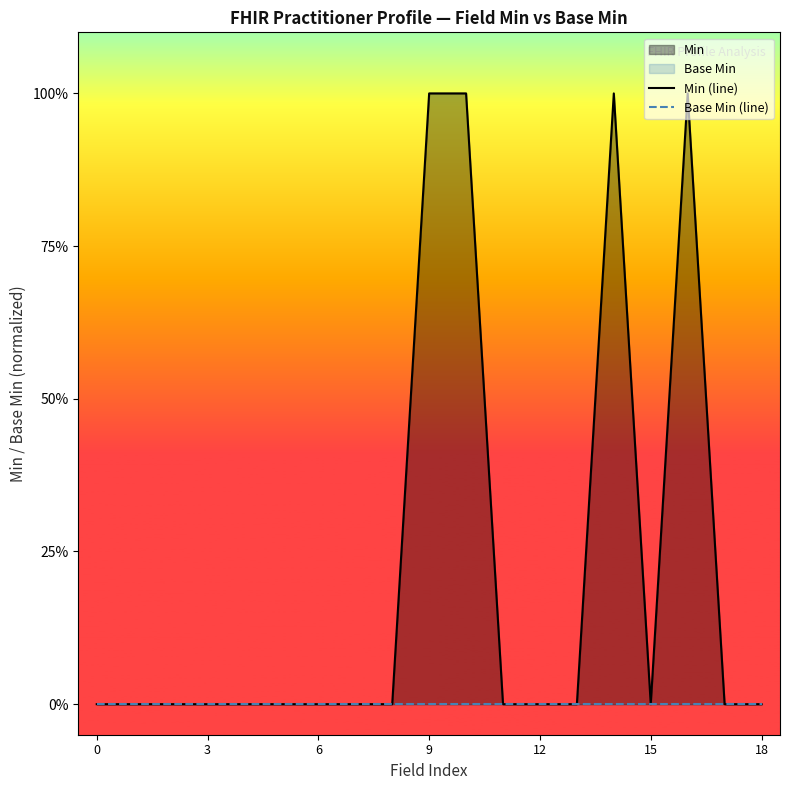

How many categories are shown in the chart?

19